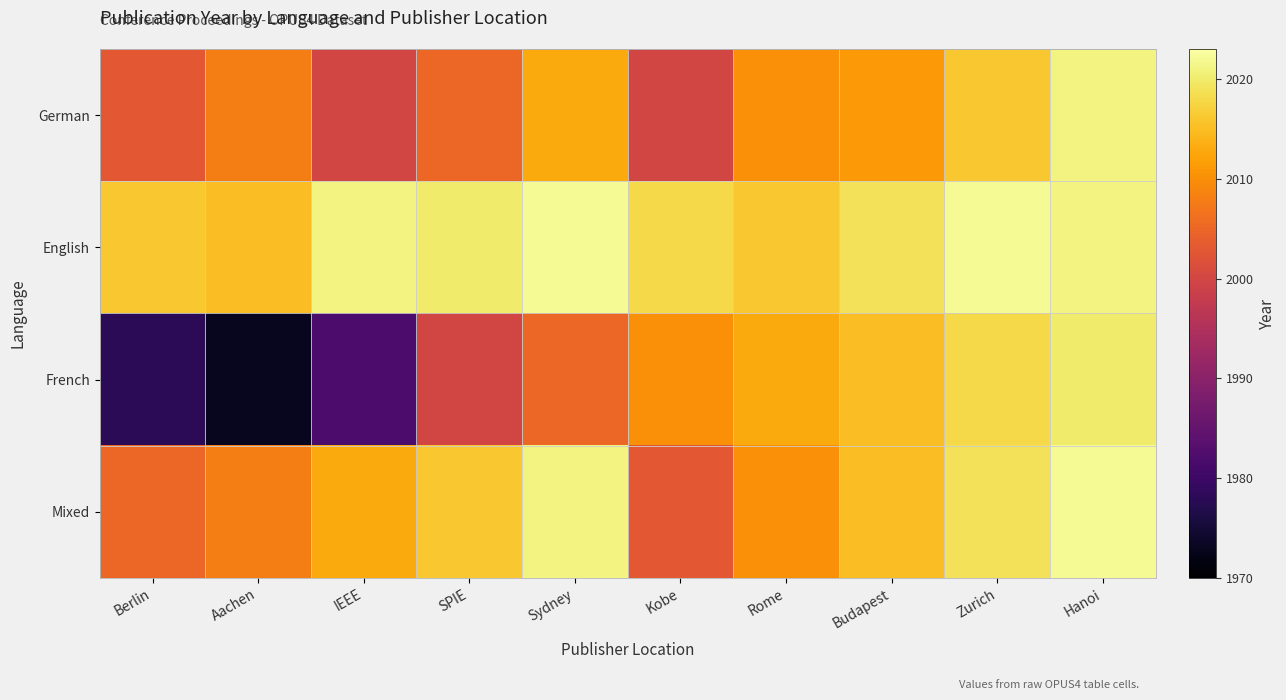

Reading left to right, transcribe all the data shown in this chart.

German: Berlin=2003	Aachen=2008	IEEE=2000	SPIE=2005	Sydney=2013	Kobe=2000	Rome=2010	Budapest=2011	Zurich=2016	Hanoi=2021
English: Berlin=2016	Aachen=2015	IEEE=2021	SPIE=2020	Sydney=2022	Kobe=2018	Rome=2016	Budapest=2019	Zurich=2022	Hanoi=2021
French: Berlin=1978	Aachen=1973	IEEE=1982	SPIE=2000	Sydney=2005	Kobe=2010	Rome=2013	Budapest=2015	Zurich=2018	Hanoi=2020
Mixed: Berlin=2005	Aachen=2008	IEEE=2013	SPIE=2016	Sydney=2021	Kobe=2003	Rome=2010	Budapest=2015	Zurich=2019	Hanoi=2022